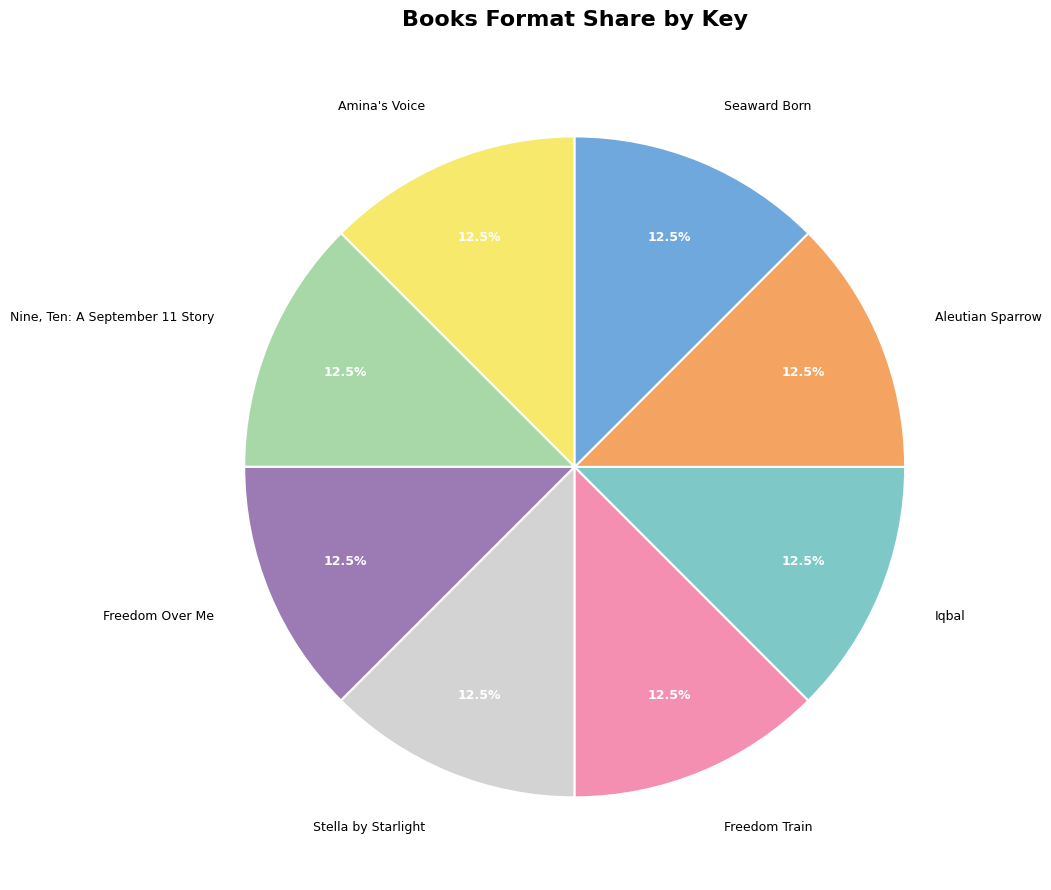

Approximately how many times larger is the value at Freedom Train compared to Iqbal?

1.0